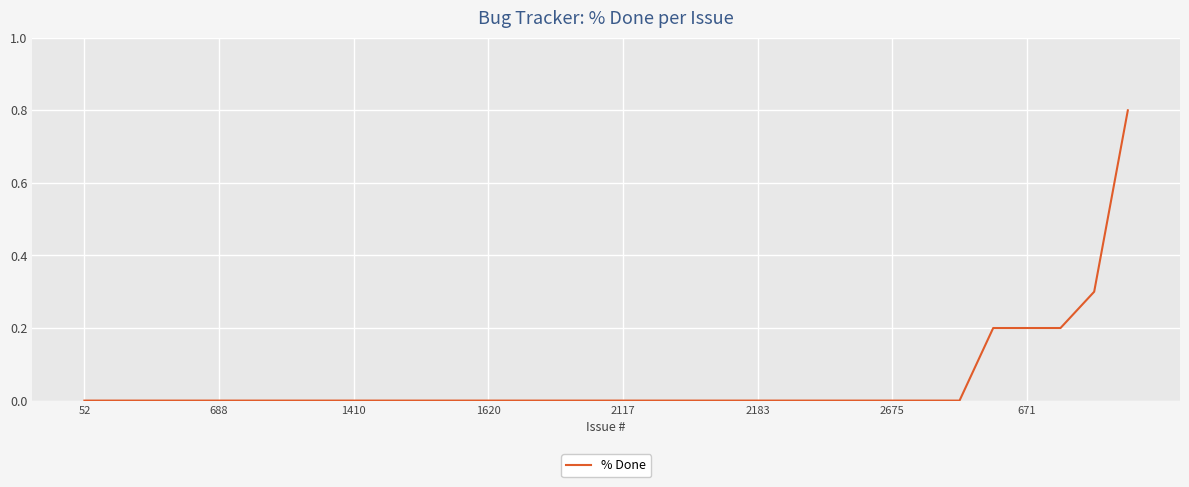

Is this an area chart (filled region under the line)?

No